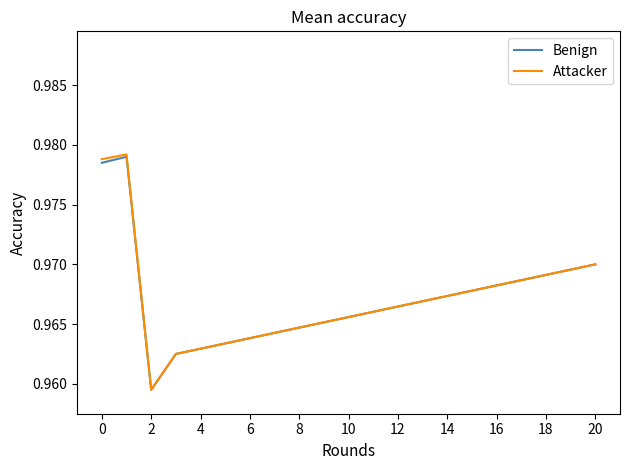

Which series has the largest range (max minus min)?

Attacker